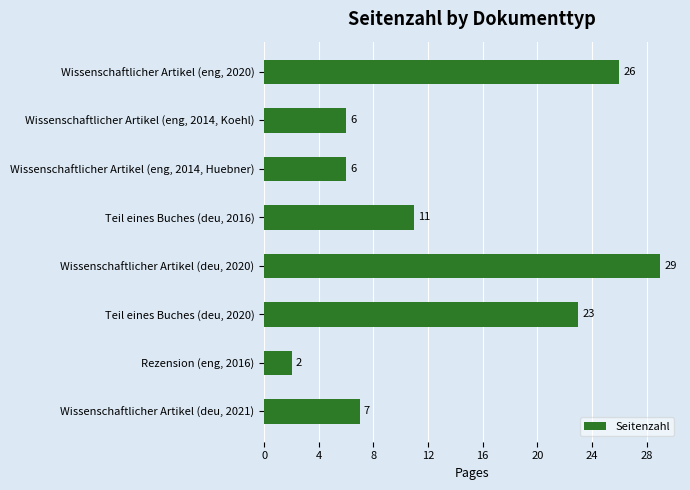

The value at Teil eines Buches (deu, 2020) is 31. True or false?

False